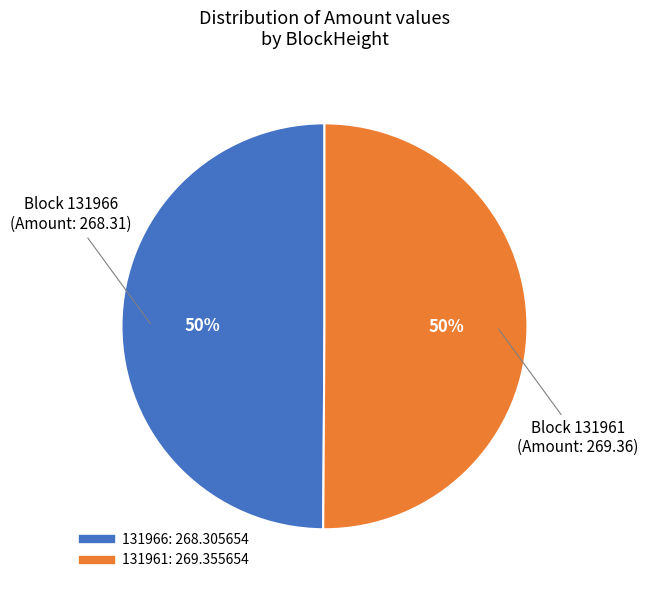

Approximately how many times larger is the value at 131961 compared to 131966?

1.0